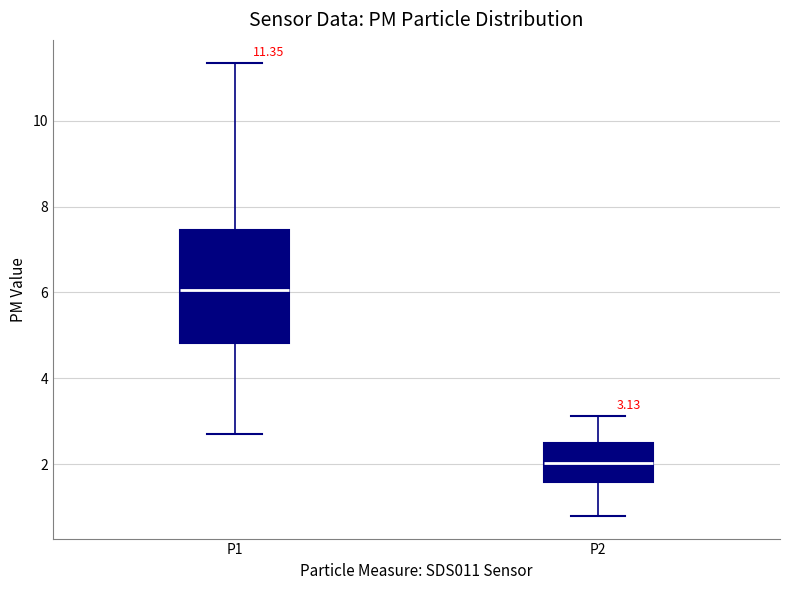

Which box has the highest median line?

P1